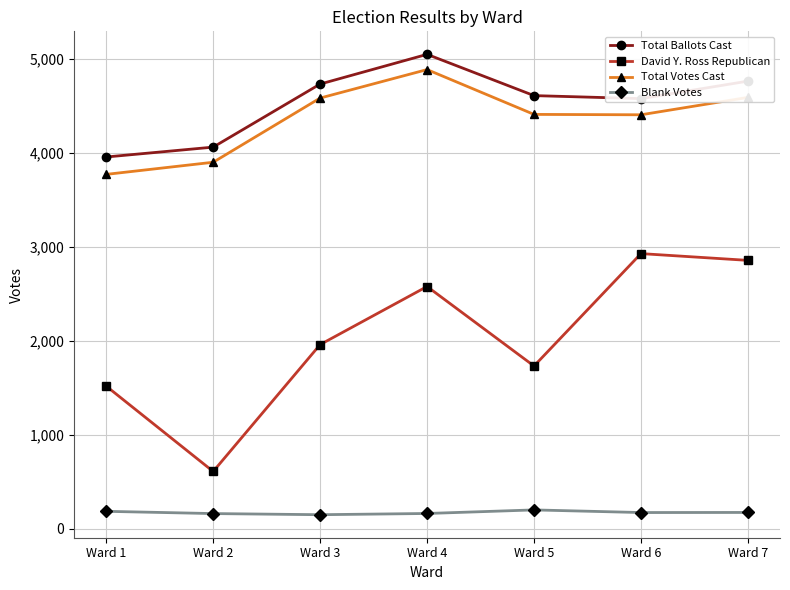

At which category does the chart reach its peak across all series?

Ward 4